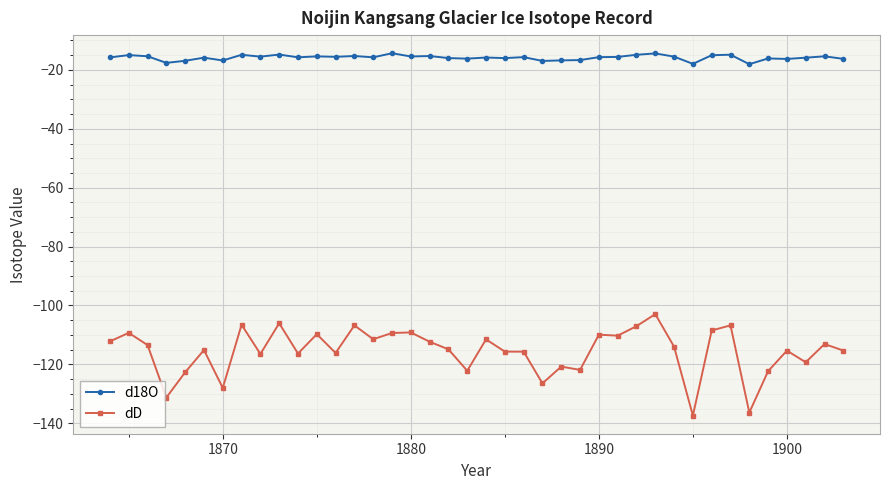

What is the maximum value shown in the chart?

-14.3